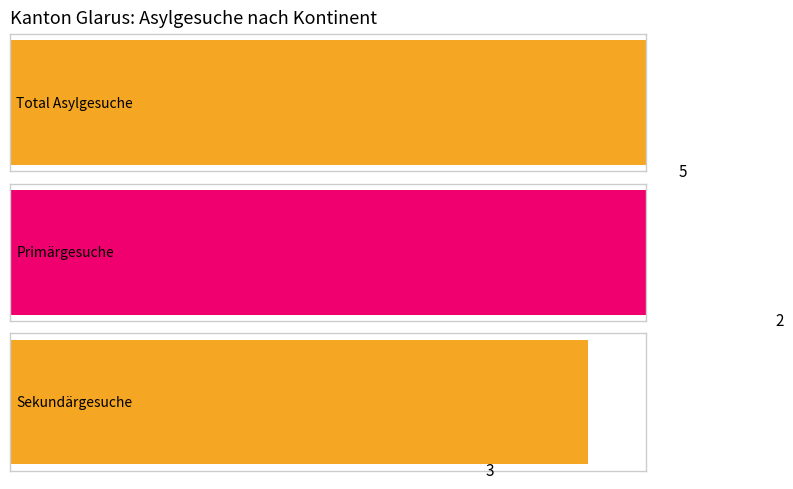

True or false: Sekundärgesuche has a value of 2 at Asien.

False